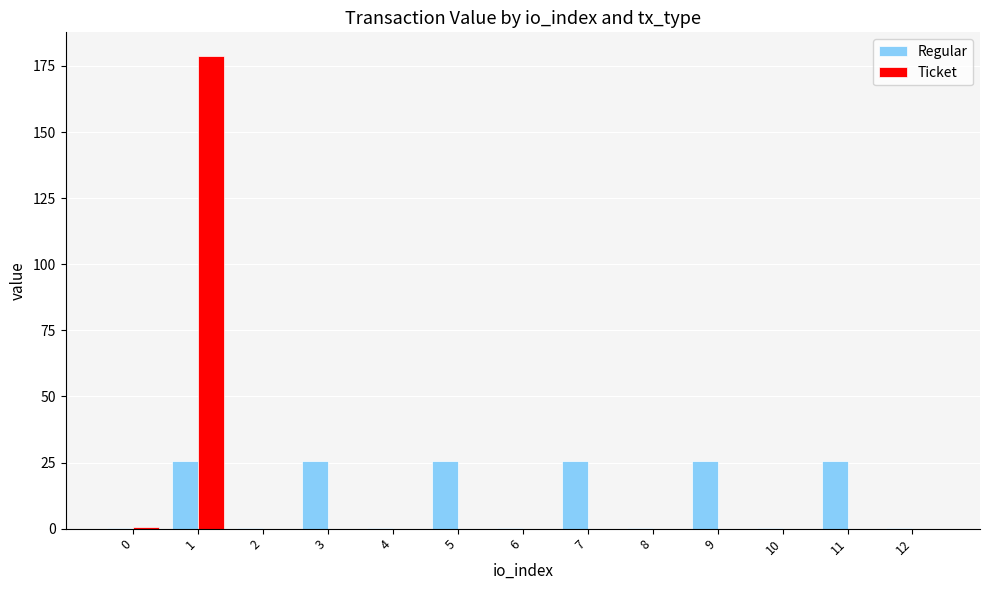

What are all the series names shown in the legend?

Regular, Ticket